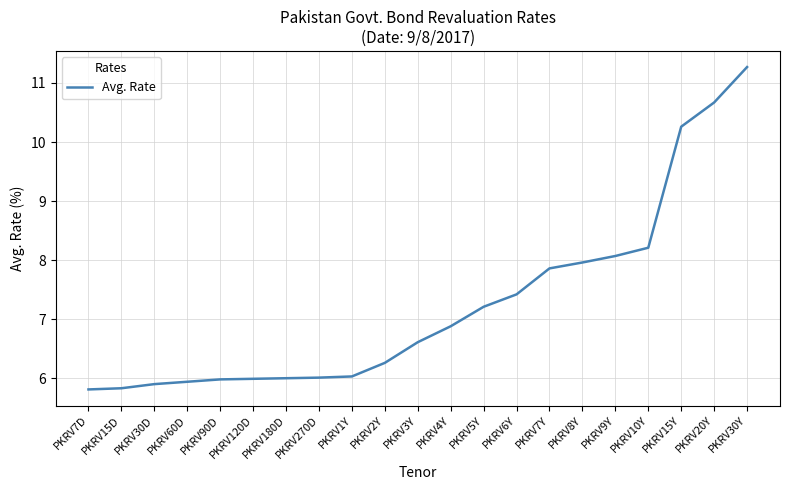

Reading left to right, extract all data points from this chart.

PKRV7D=5.8	PKRV15D=5.8	PKRV30D=5.9	PKRV60D=5.9	PKRV90D=6.0	PKRV120D=6.0	PKRV180D=6.0	PKRV270D=6.0	PKRV1Y=6.0	PKRV2Y=6.3	PKRV3Y=6.6	PKRV4Y=6.9	PKRV5Y=7.2	PKRV6Y=7.4	PKRV7Y=7.9	PKRV8Y=8.0	PKRV9Y=8.1	PKRV10Y=8.2	PKRV15Y=10.3	PKRV20Y=10.7	PKRV30Y=11.3